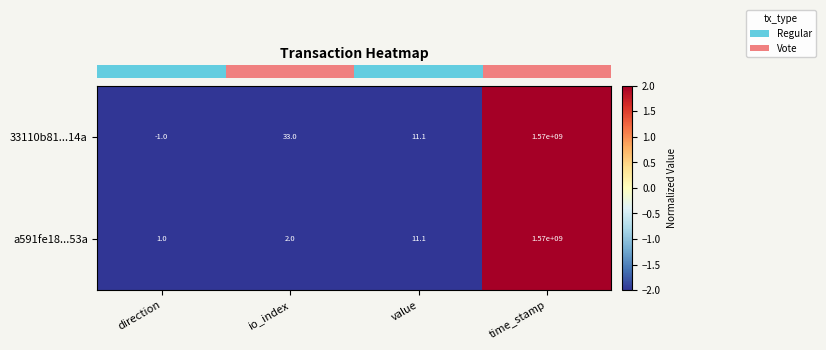

List the series in order of their overall mean, highest first.

33110b81...14a, a591fe18...53a